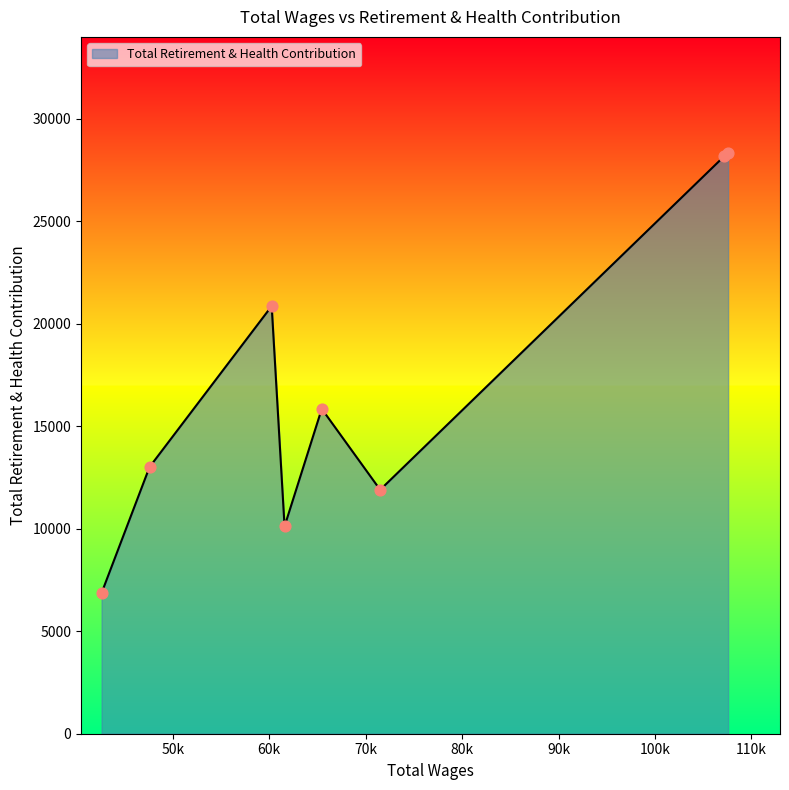

What is the minimum value shown in the chart?

6864